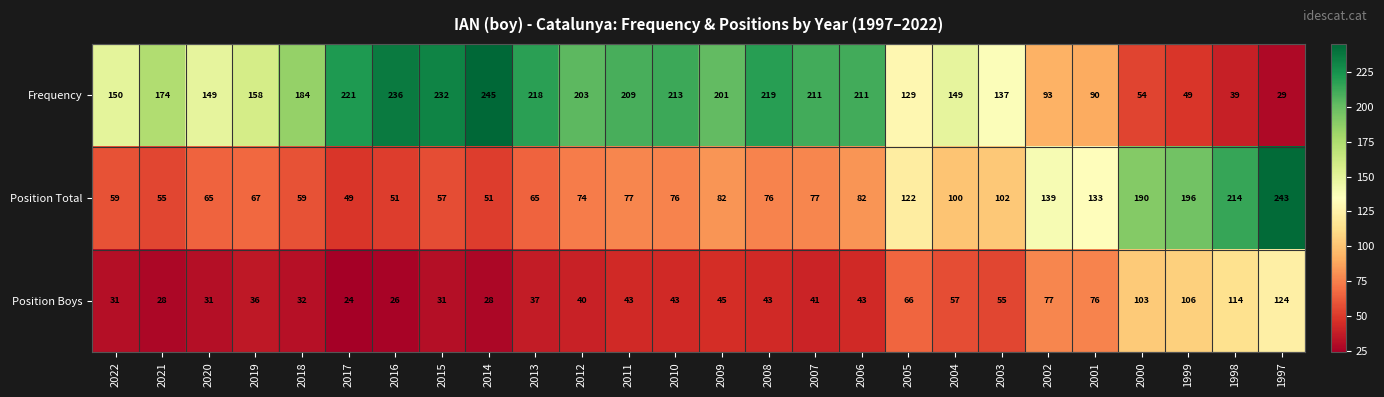

The Position Total series shows 113 at 2008. True or false?

False